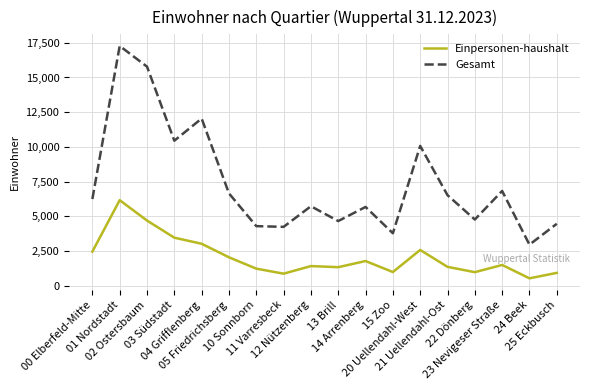

What are all the series names shown in the legend?

Einpersonen-haushalt, Gesamt